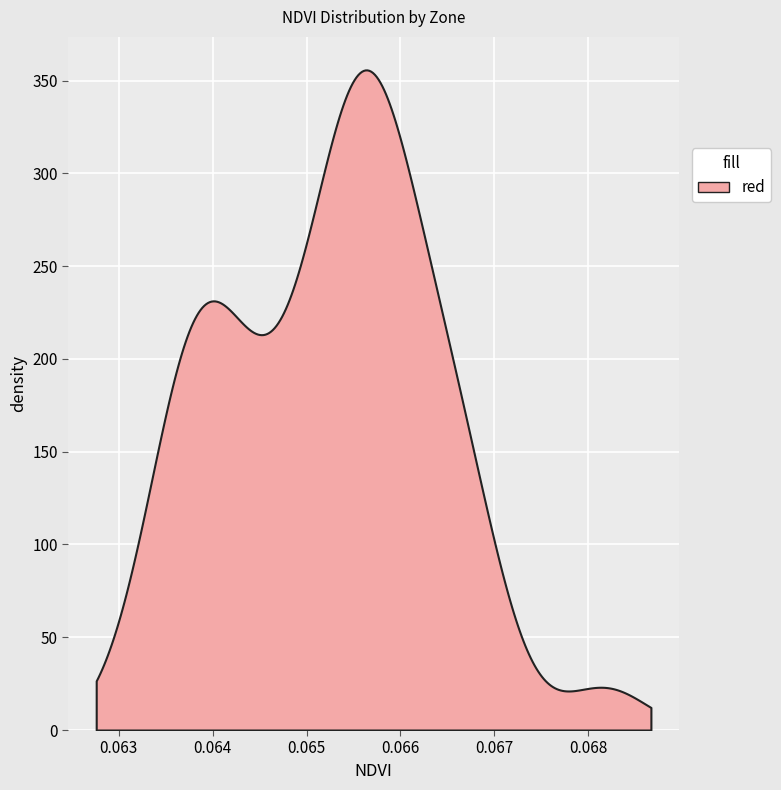

Count the number of data series in this chart.

1